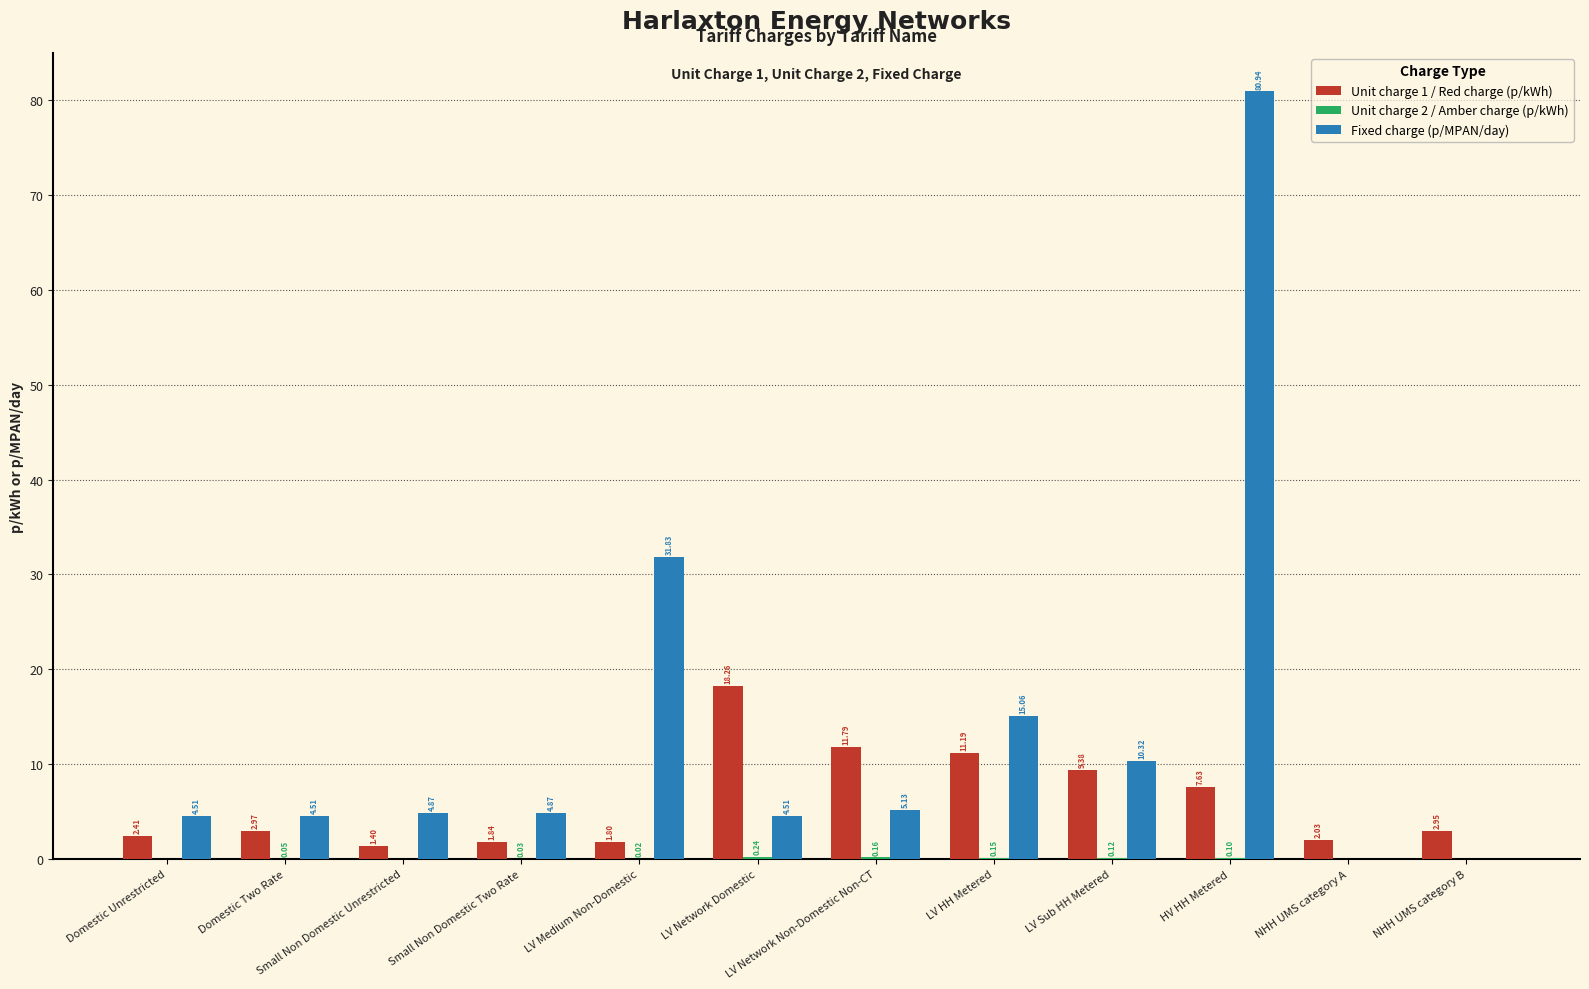

What is the greatest value displayed?

80.9